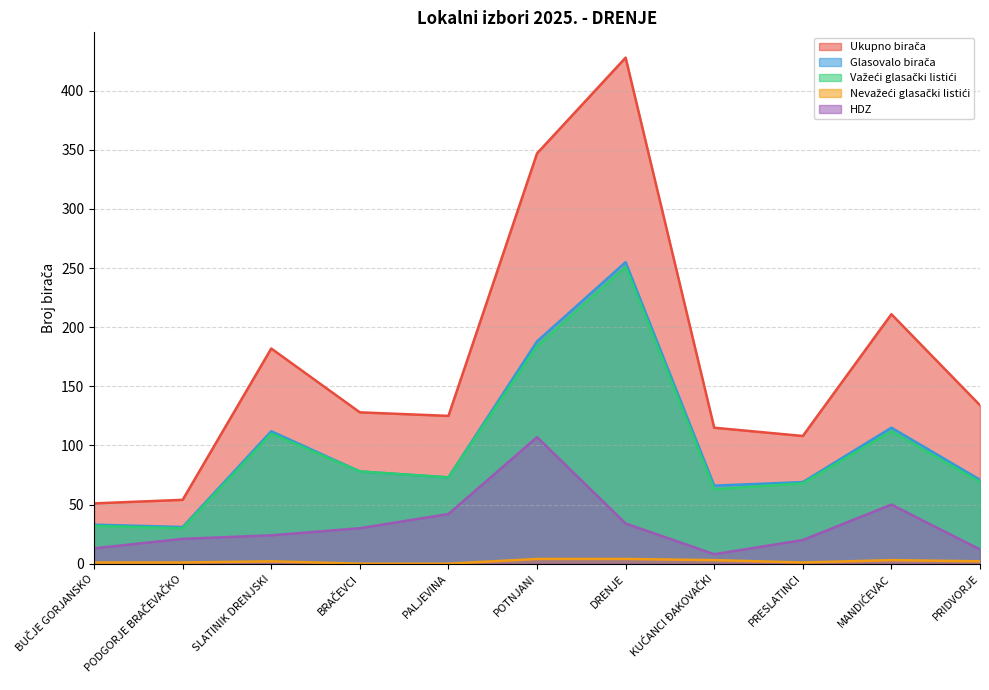

List the series in order of their peak value, lowest first.

Nevažeći glasački listići, HDZ, Važeći glasački listići, Glasovalo birača, Ukupno birača